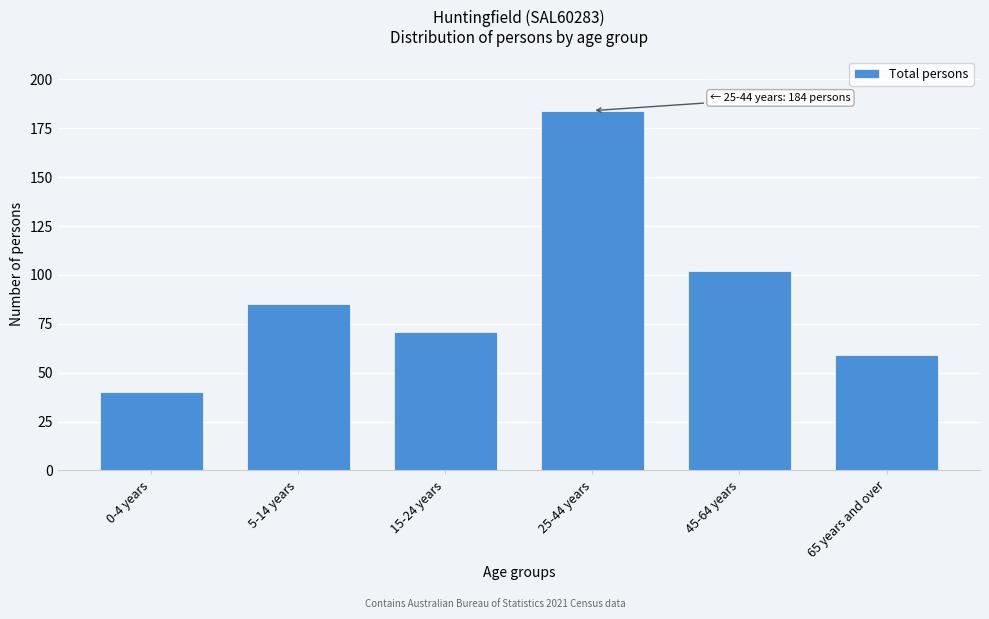

Reading right to left, extract all data points from this chart.

65 years and over=59	45-64 years=102	25-44 years=184	15-24 years=71	5-14 years=85	0-4 years=40